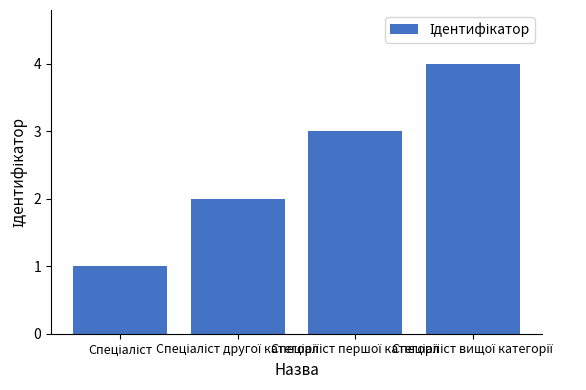

What is the difference between the maximum and minimum values?

3